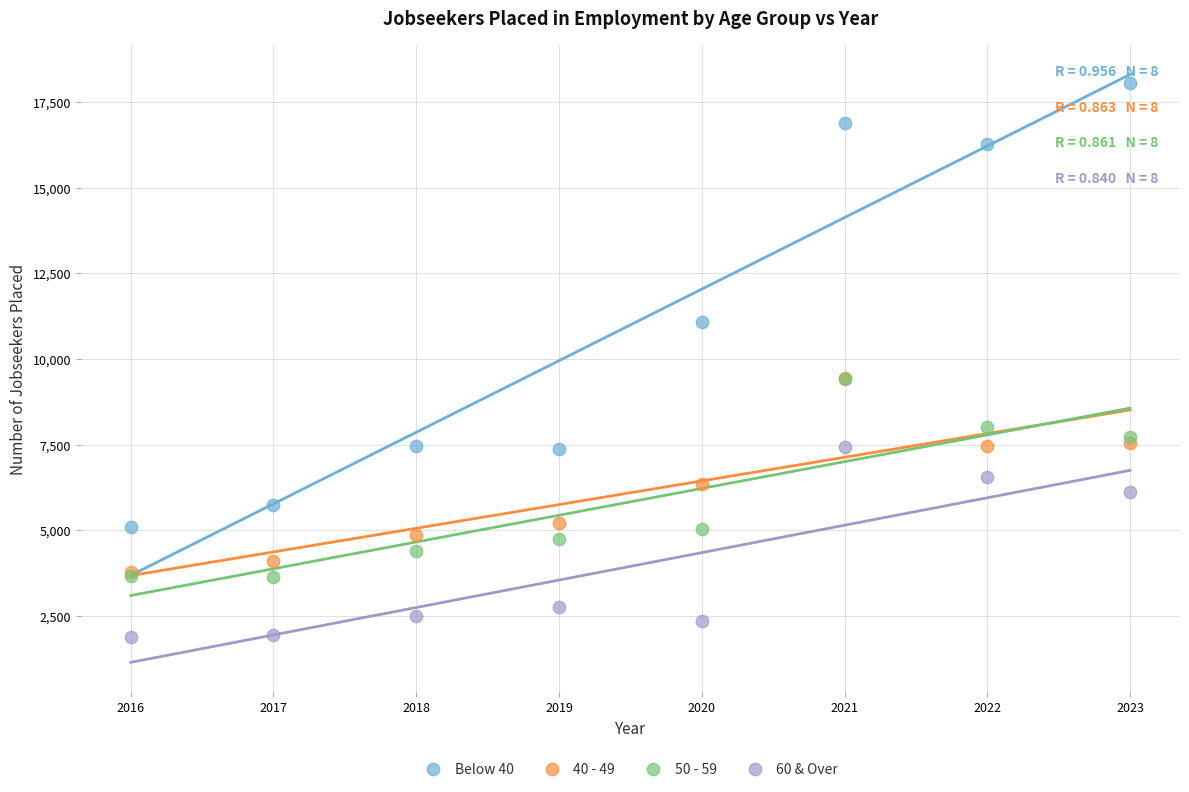

Which series contains the highest Y value?

Below 40